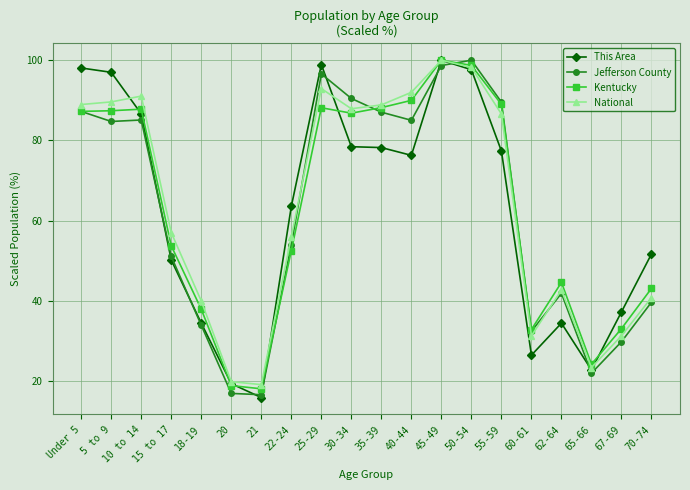

What is the value of the This Area point at the 1st from the left?

98.1